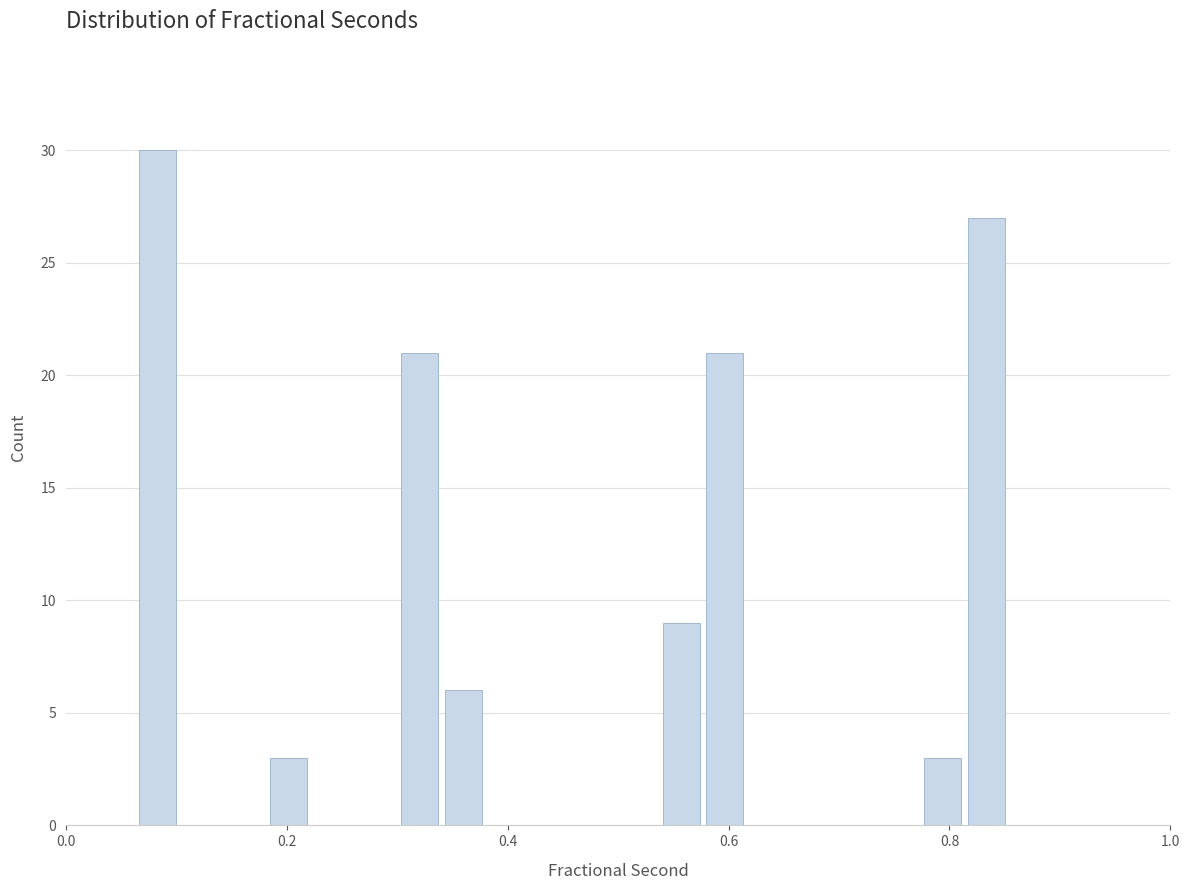

Read against the x-axis, roughly where is the centre of the tallest bar?

0.08